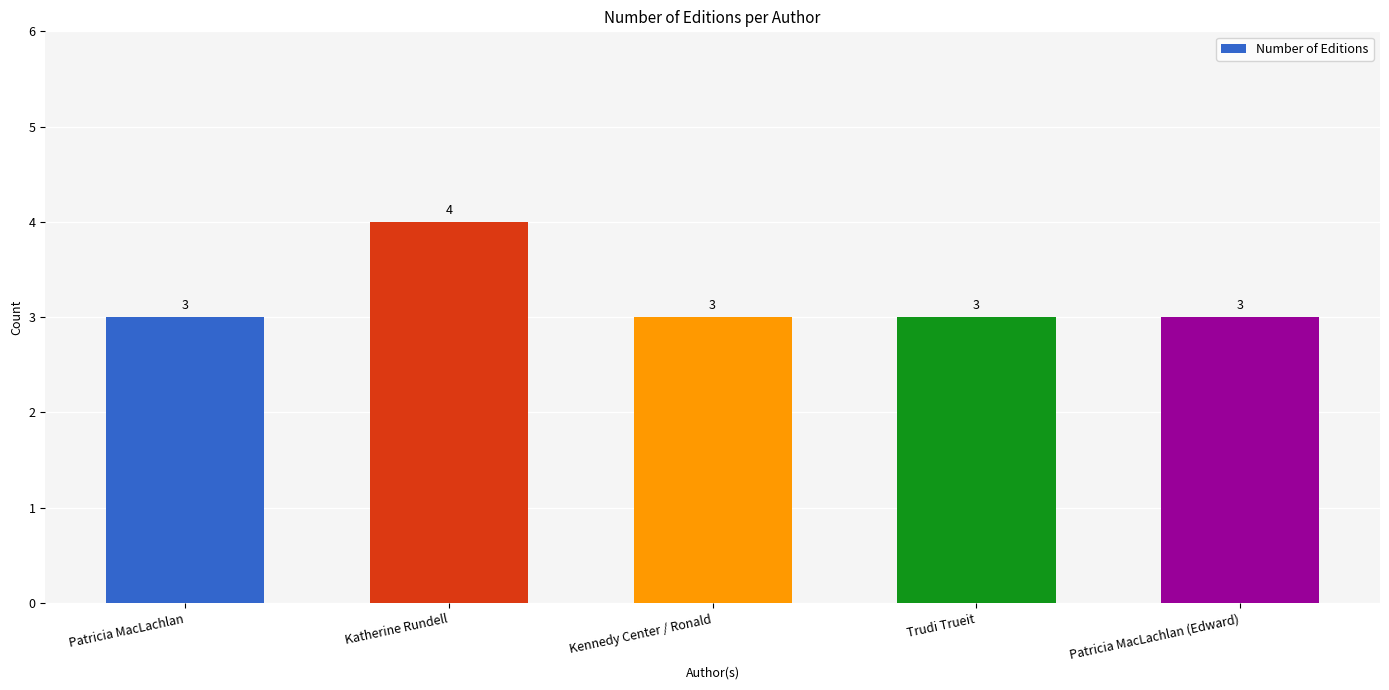

How many distinct data groups are displayed?

1